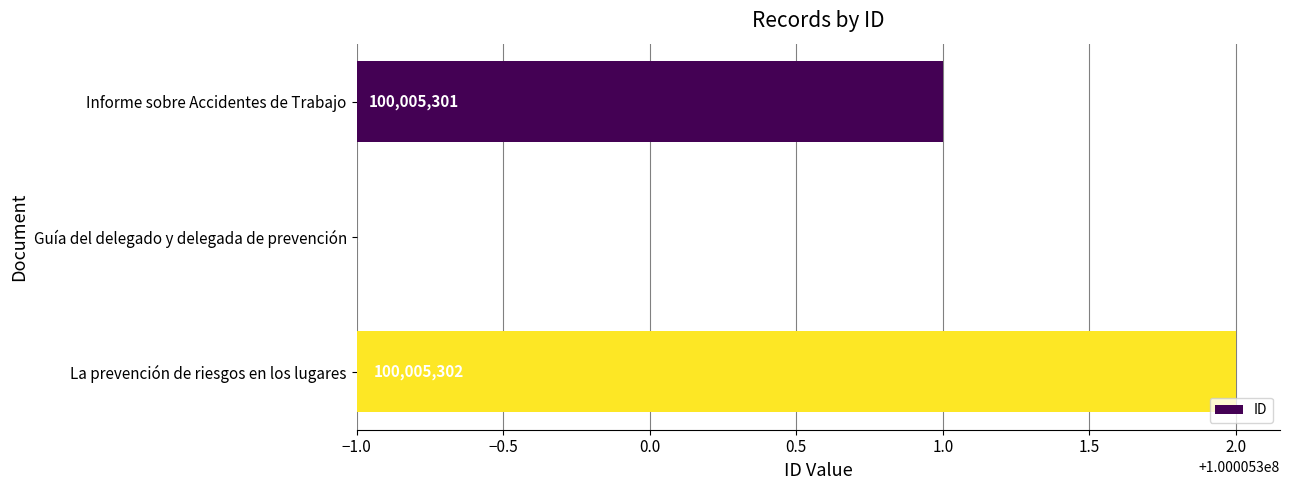

The chart shows a value of 1 at La prevención de riesgos en los lugares. True or false?

False